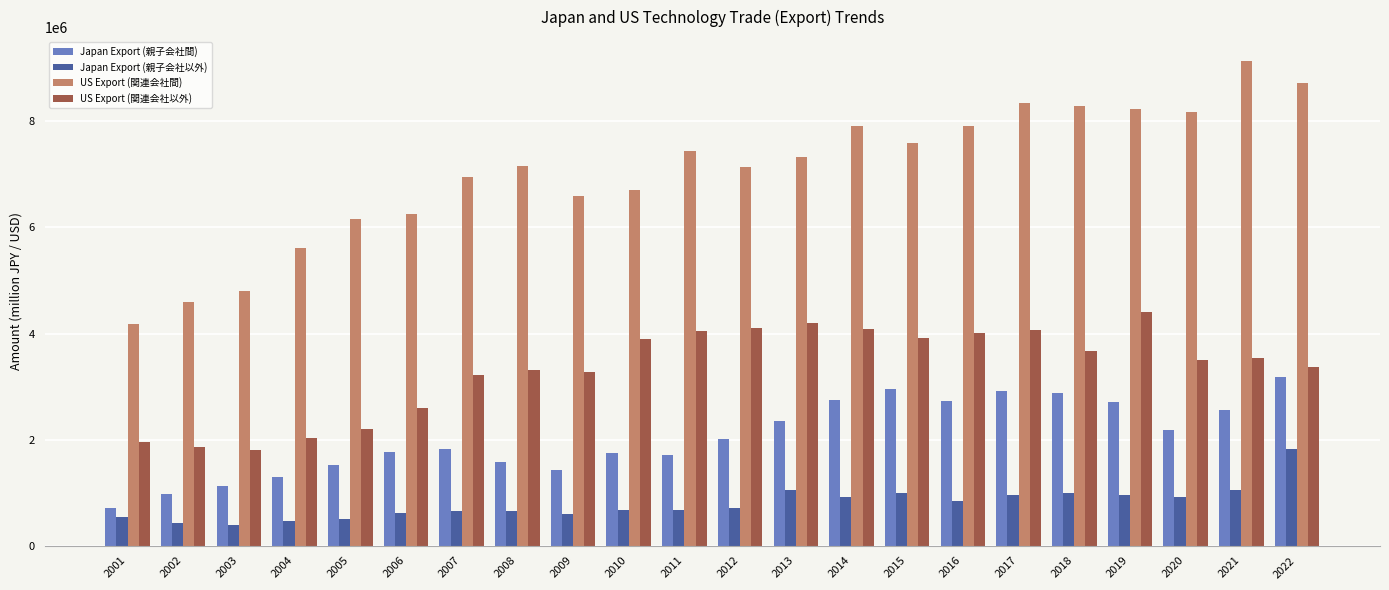

What are all the series names shown in the legend?

Japan Export (親子会社間), Japan Export (親子会社以外), US Export (関連会社間), US Export (関連会社以外)